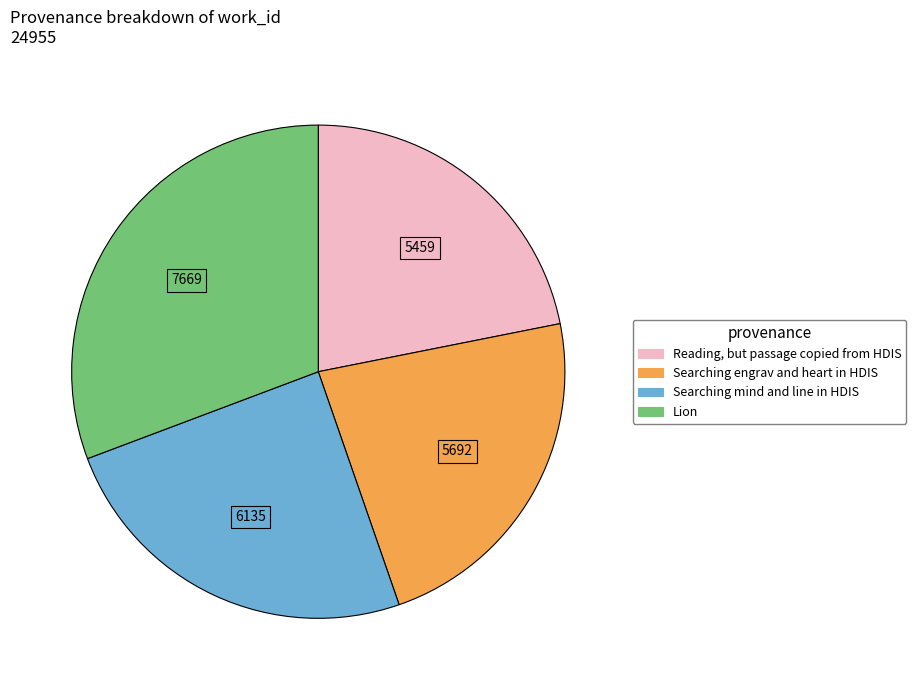

Which has a higher value, Searching mind and line in HDIS or Lion?

Lion